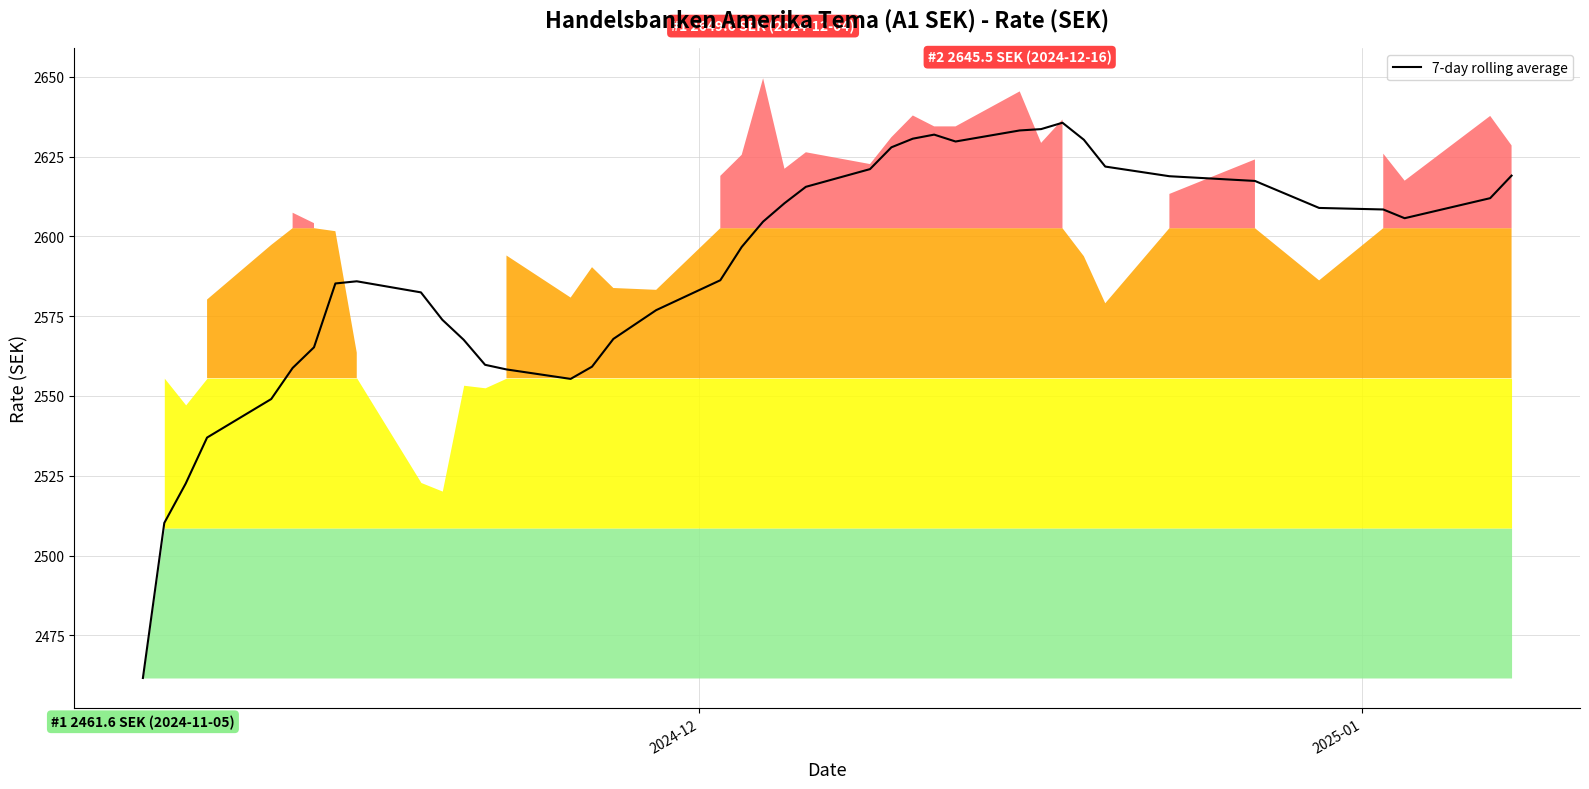

What is the smallest value displayed?

2461.6